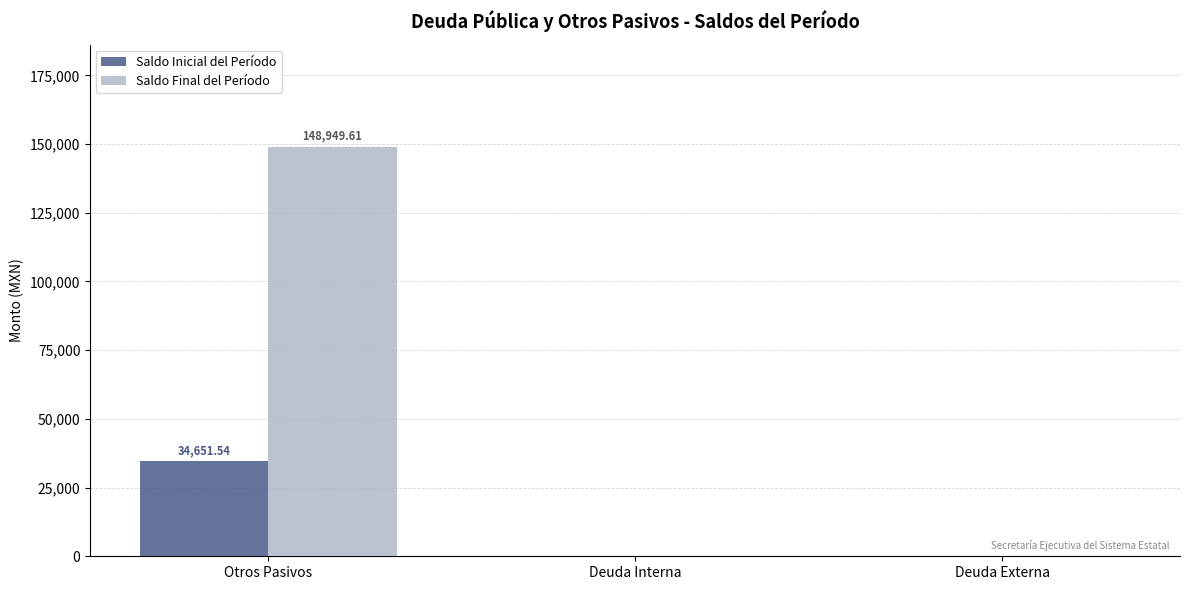

Which category has the highest value in the Saldo Final del Período series?

Otros Pasivos